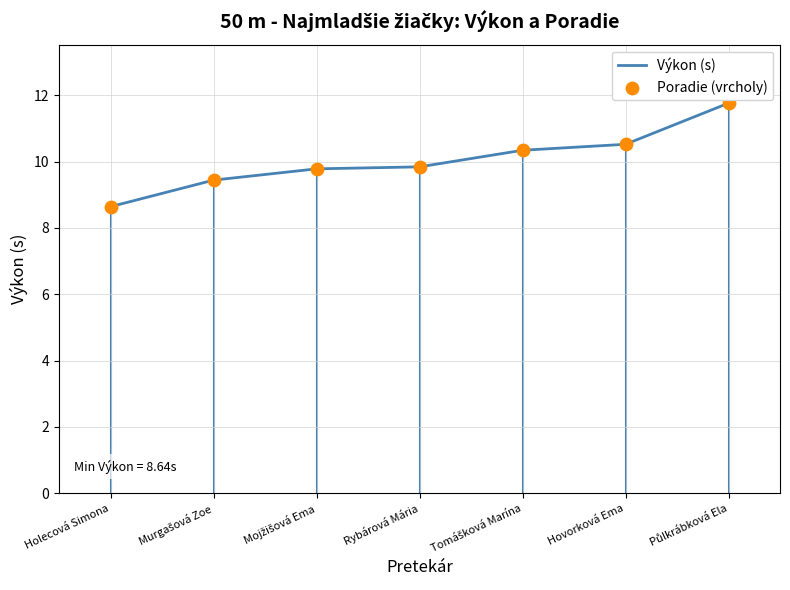

At which category is the sum across all series the highest?

Půlkrábková Ela